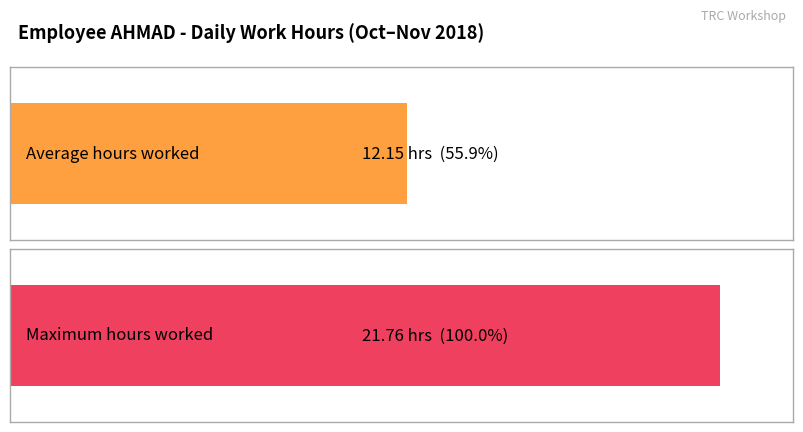

Count the number of data series in this chart.

1